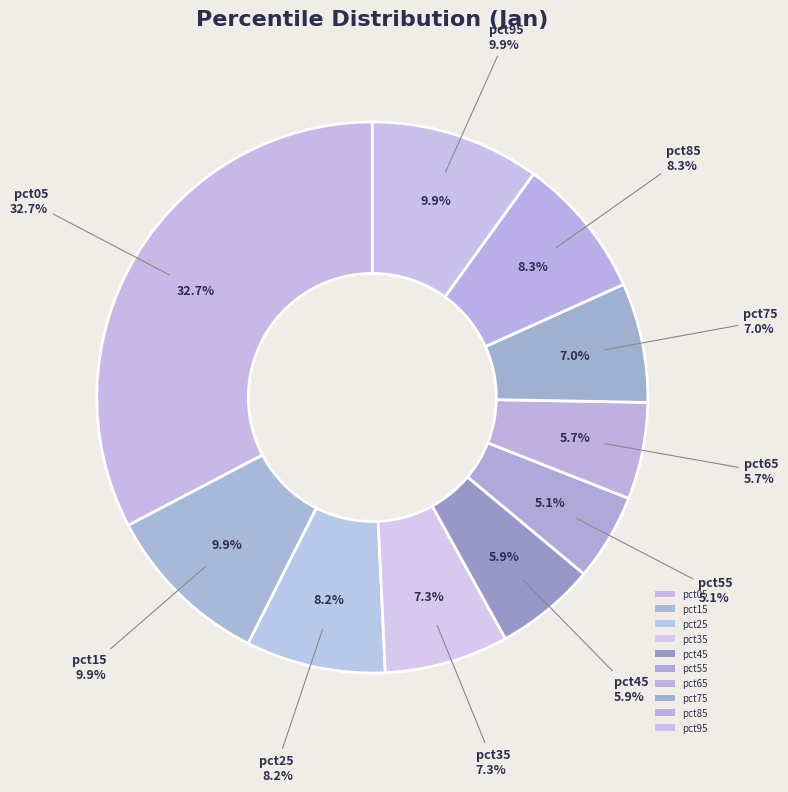

Which slice is the smallest?

pct55